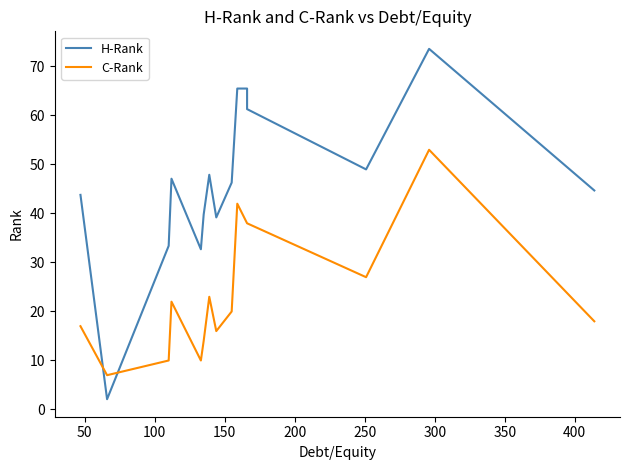

At how many categories does at least one series exceed 7?

14